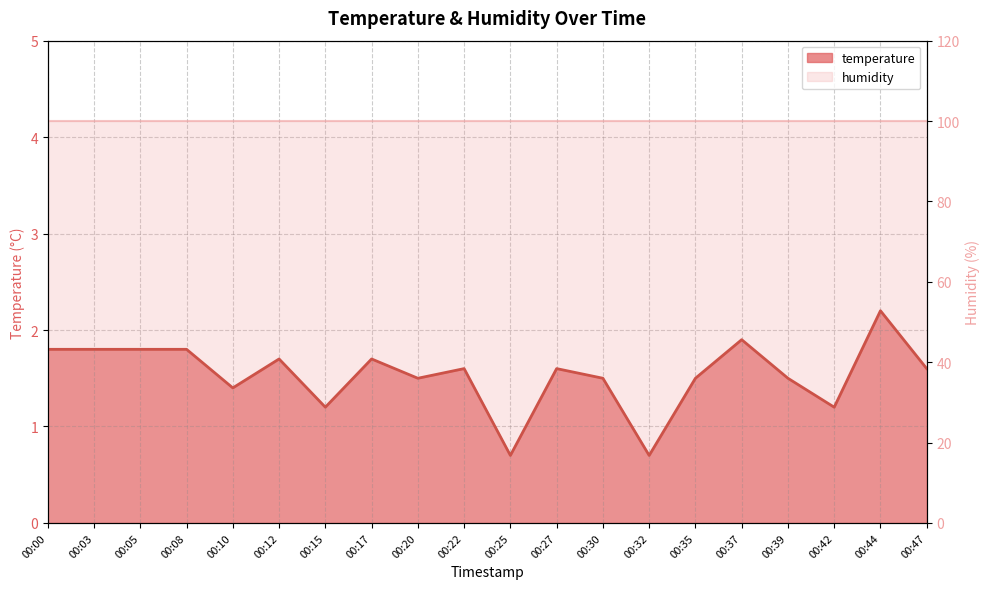

What is the approximate value at 00:35?

1.5